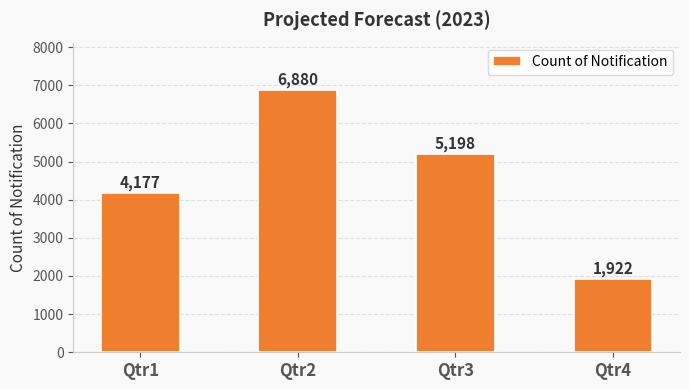

Which has a higher value, Qtr4 or Qtr1?

Qtr1